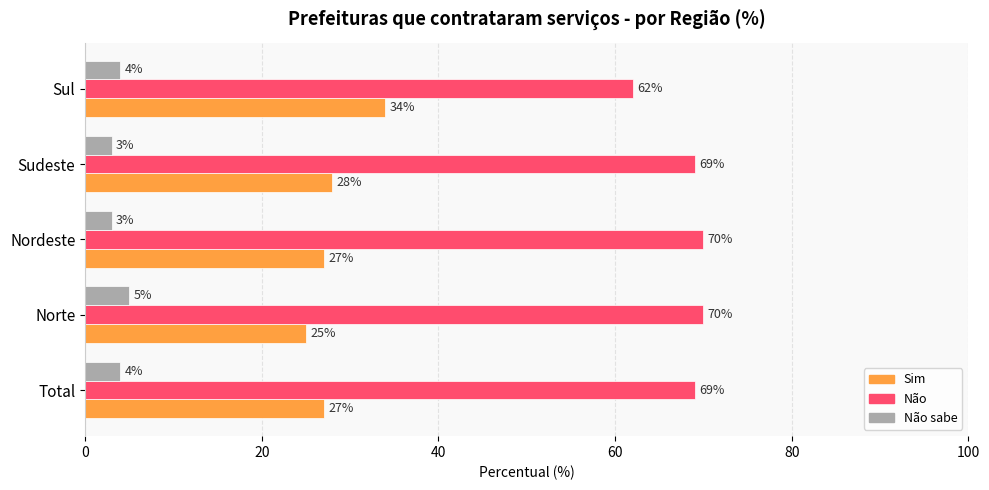

What is the lowest value of the Sim series?

25